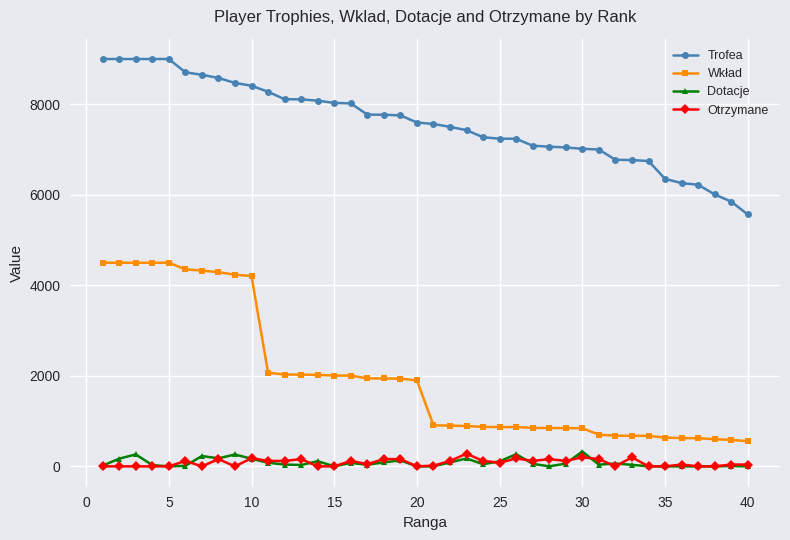

True or false: Wkład and Dotacje intersect in this chart.

False